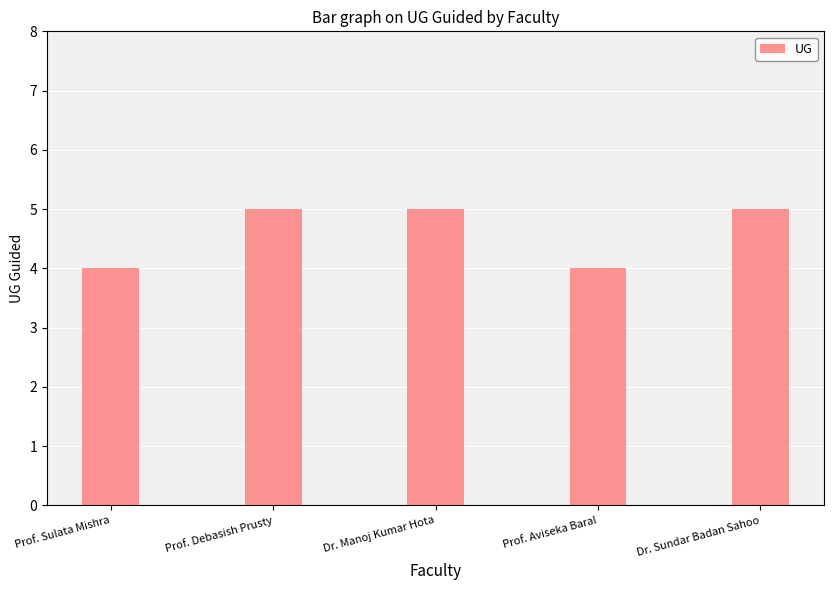

What value does the data have at Dr. Manoj Kumar Hota?

5